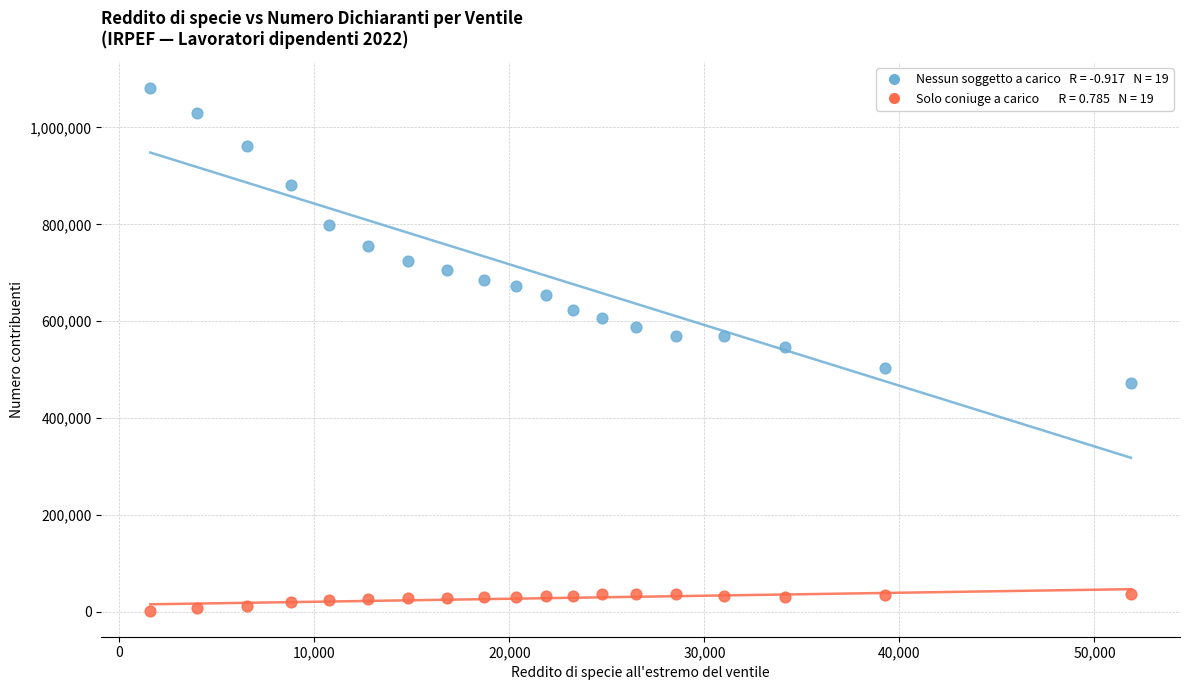

Across all data points, what is the range of Y values (max minus min)?

1078200